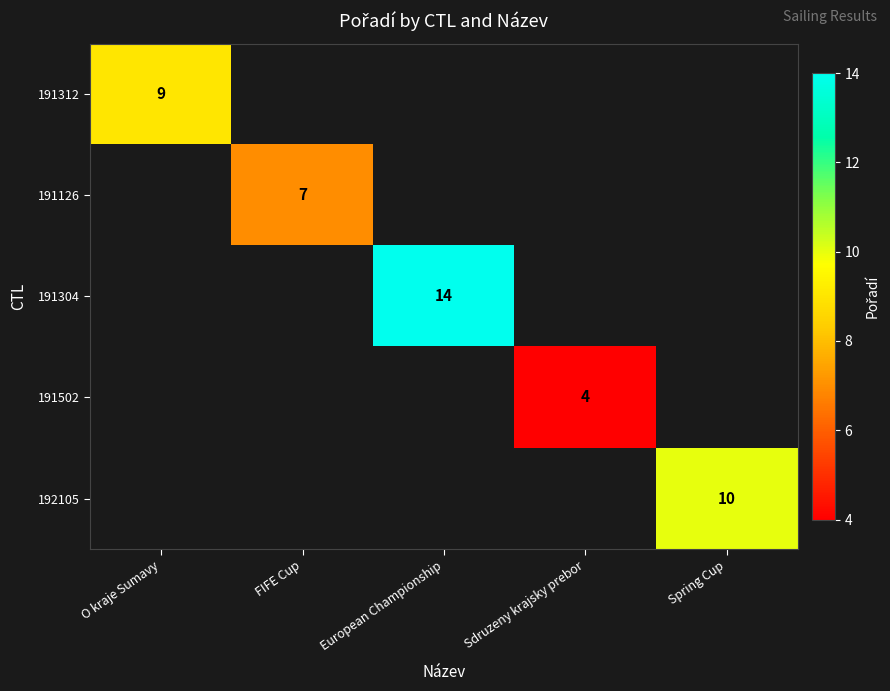

The value of 191502 at Sdruzeny krajsky prebor is 4. True or false?

True